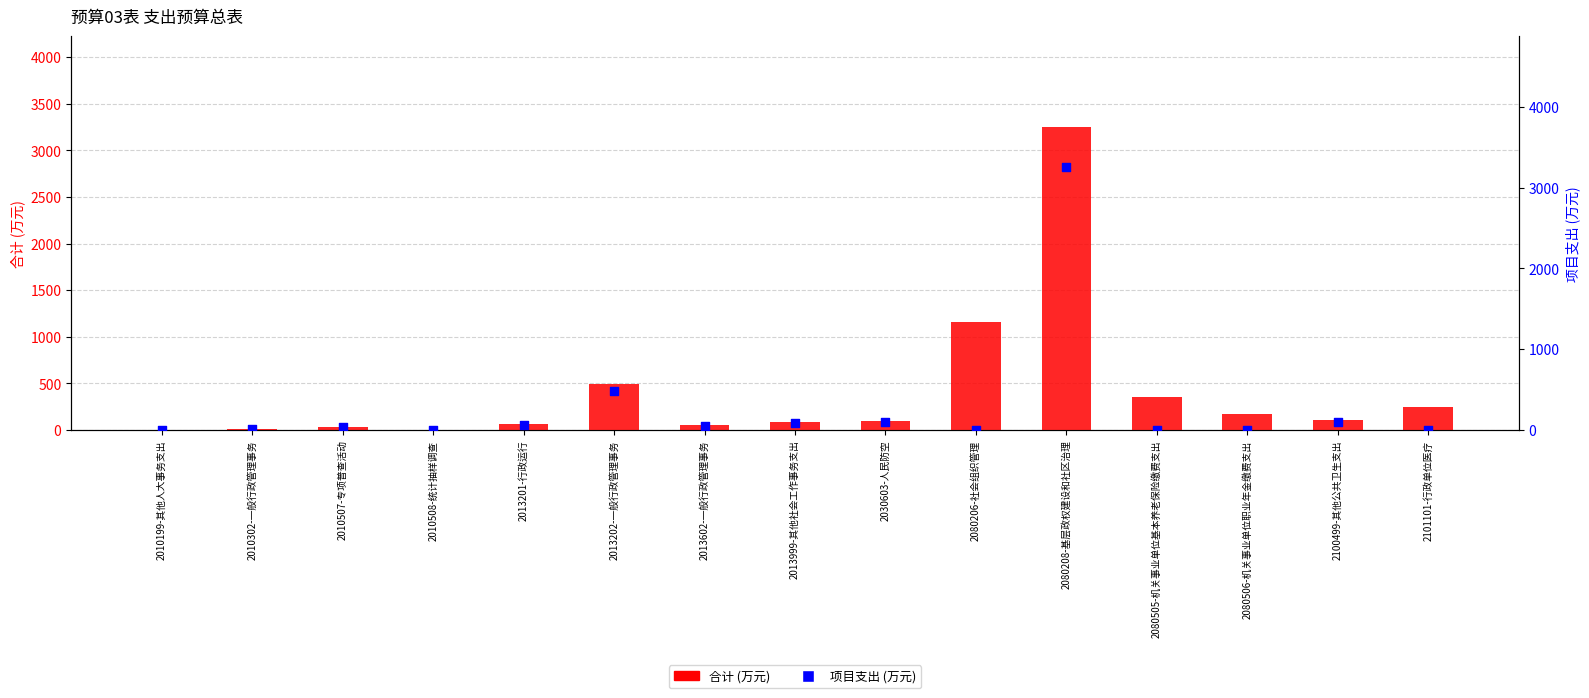

Which series contains the lowest Y value?

项目支出 (万元)